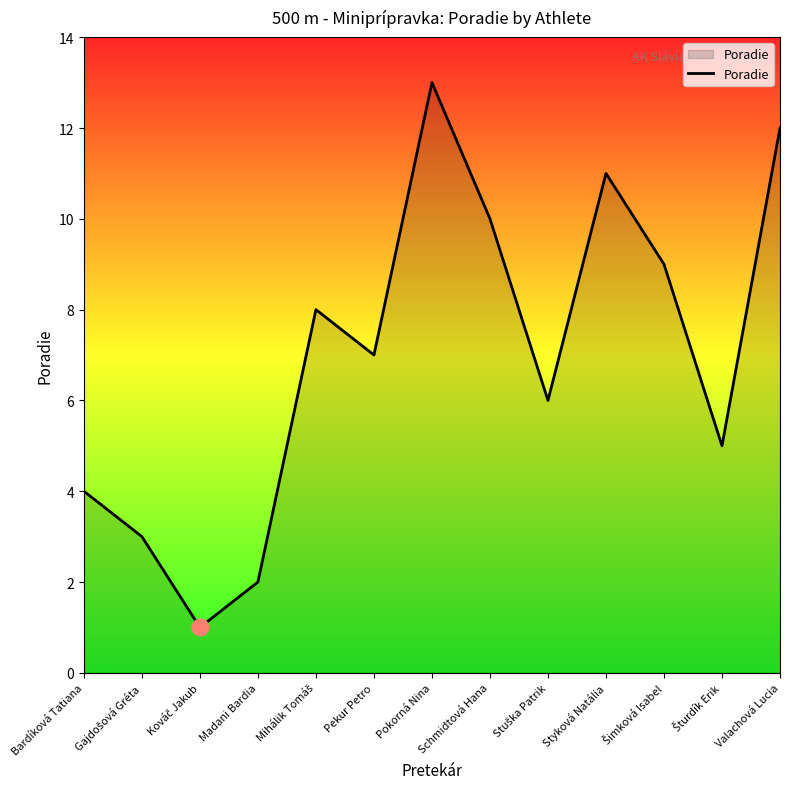

The value at Madani Bardia is 3. True or false?

False